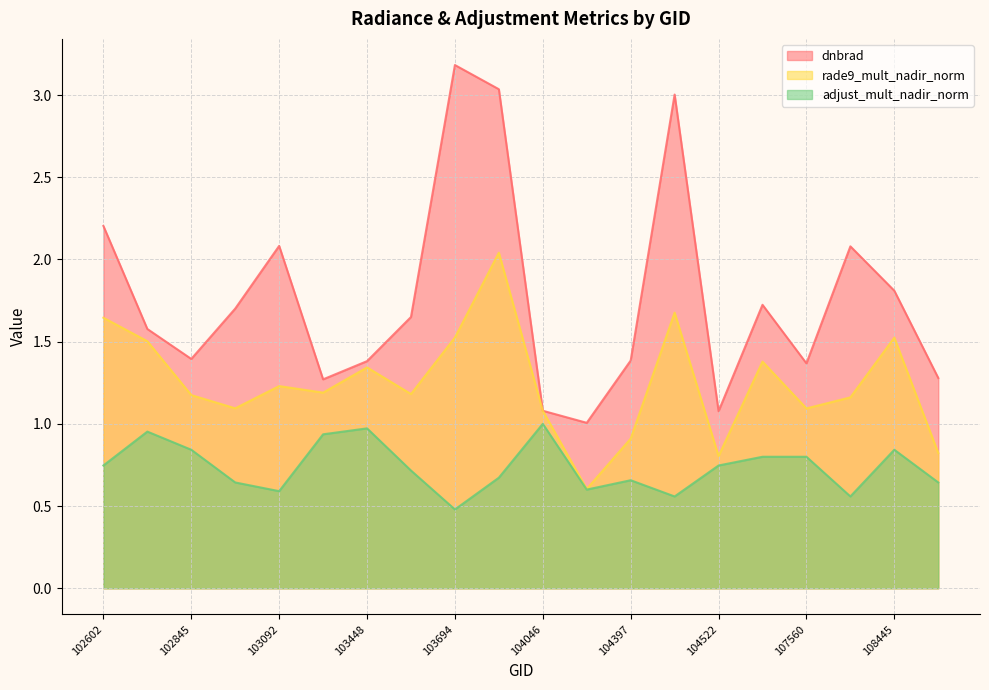

Read the rade9_mult_nadir_norm value at 107560.

1.1